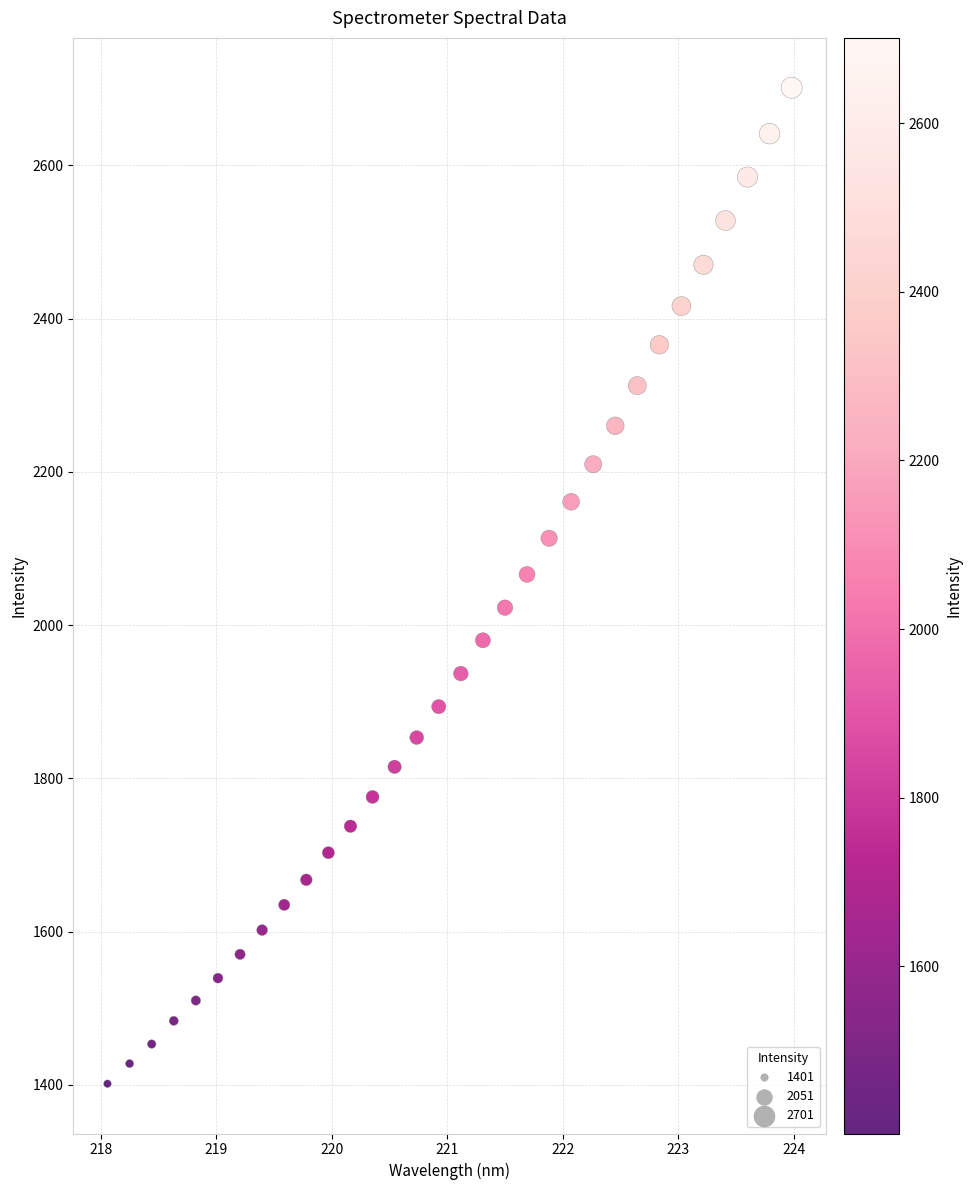

What is the range of X values (max minus min)?

5.9